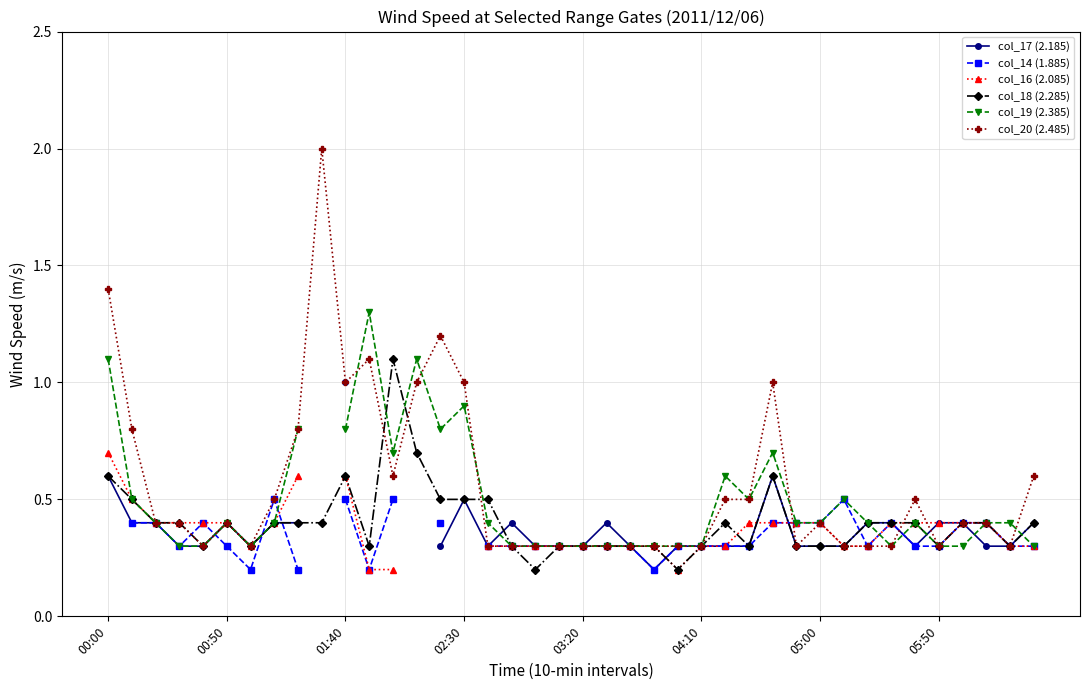

Is the value of col_14 (1.885) at 33 greater than the value of col_19 (2.385) at 17?

Yes